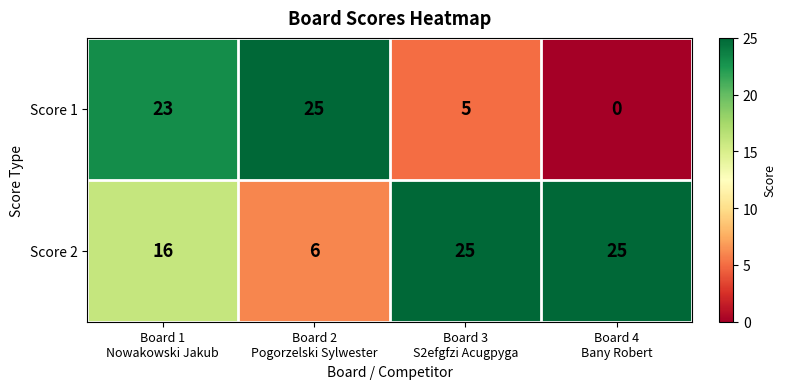

At which category is the sum across all series the highest?

Board 1
Nowakowski Jakub